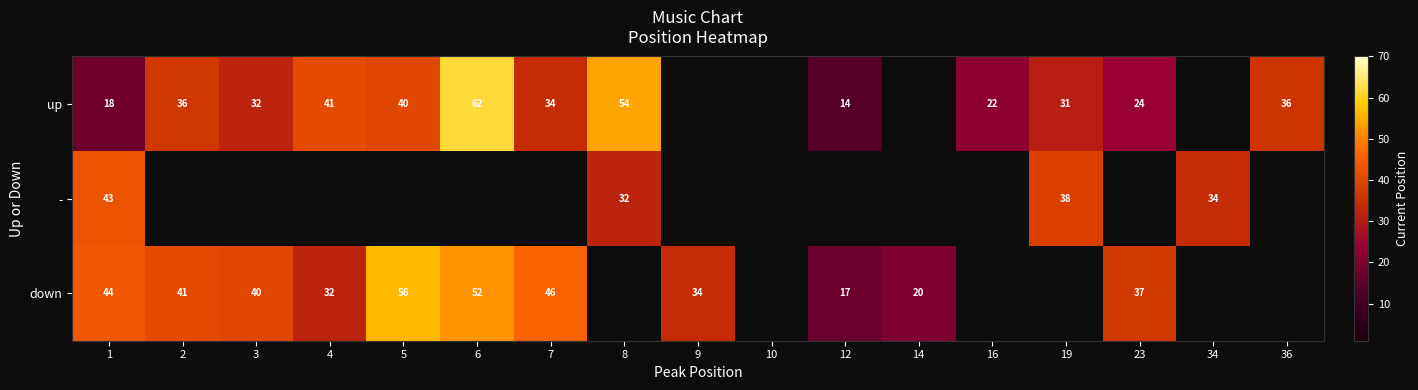

Is it true that down equals 53.6 at 4?

False